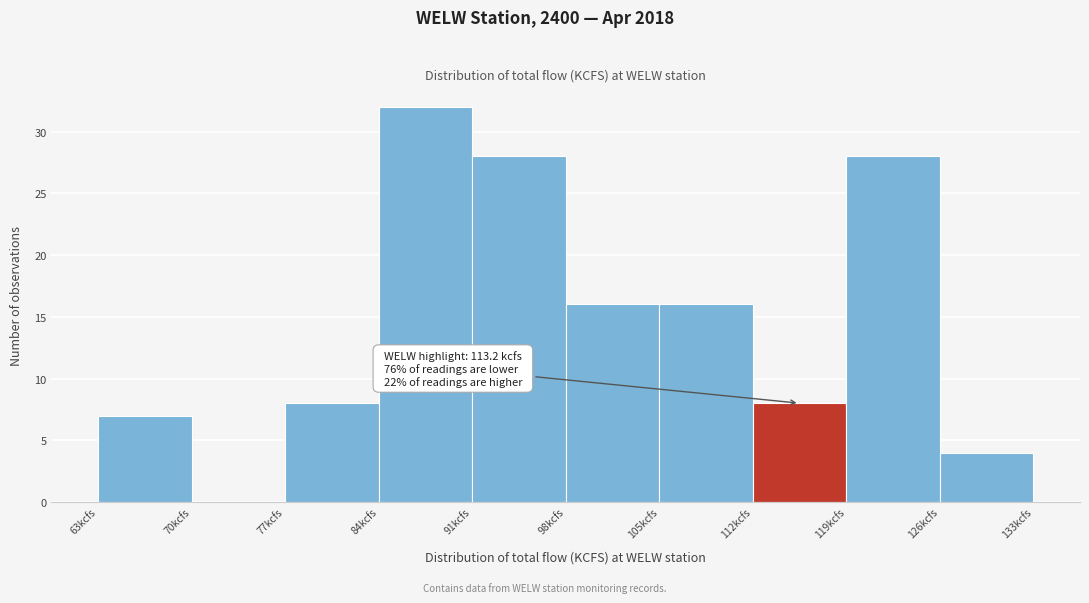

Over which range of the x-axis is the bar tallest?

84 to 91